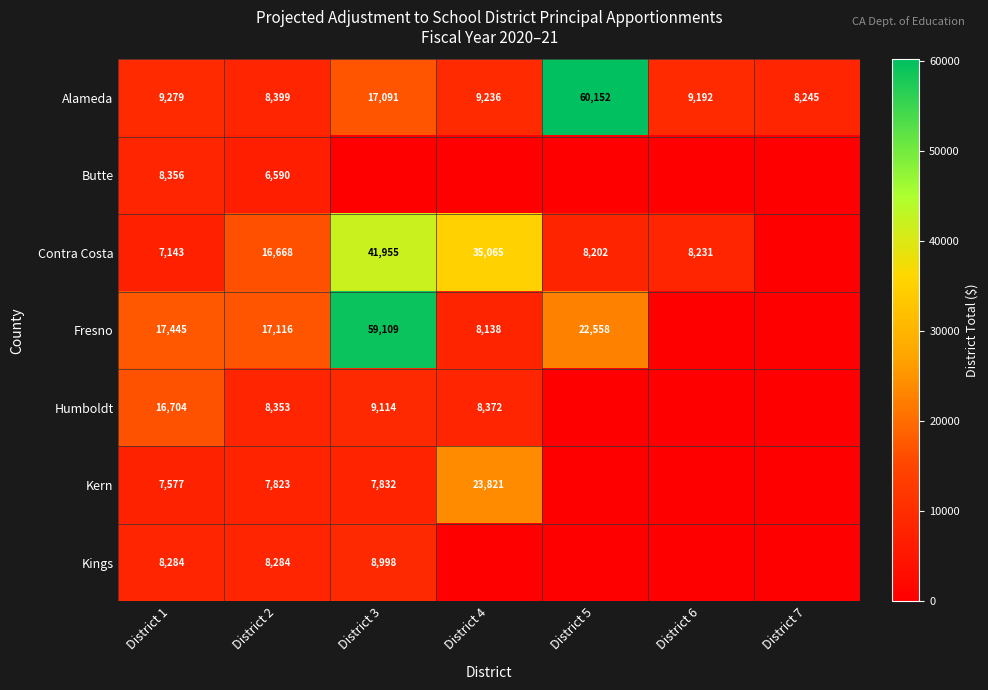

At which label is Alameda closest to 34198?

District 3